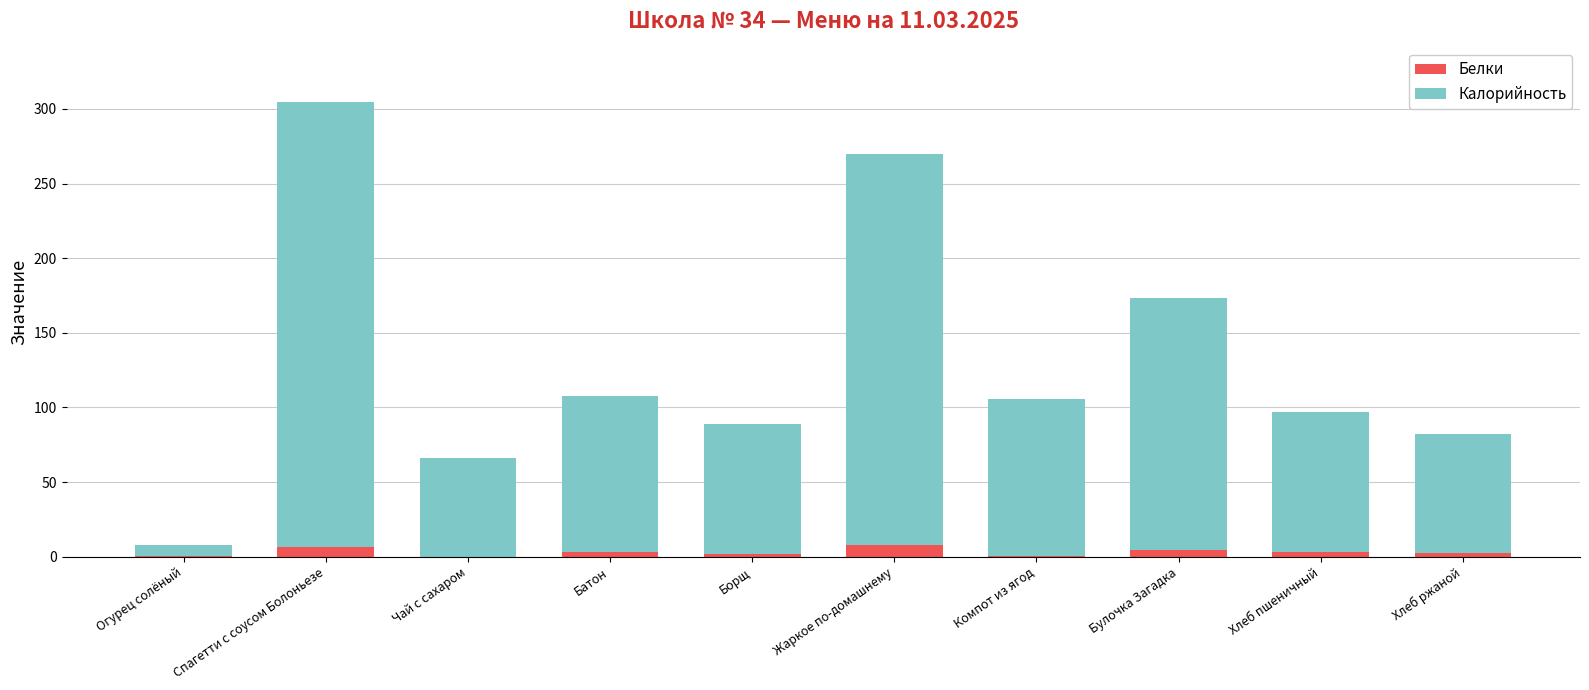

At which category is the sum across all series the highest?

Спагетти с соусом Болоньезе